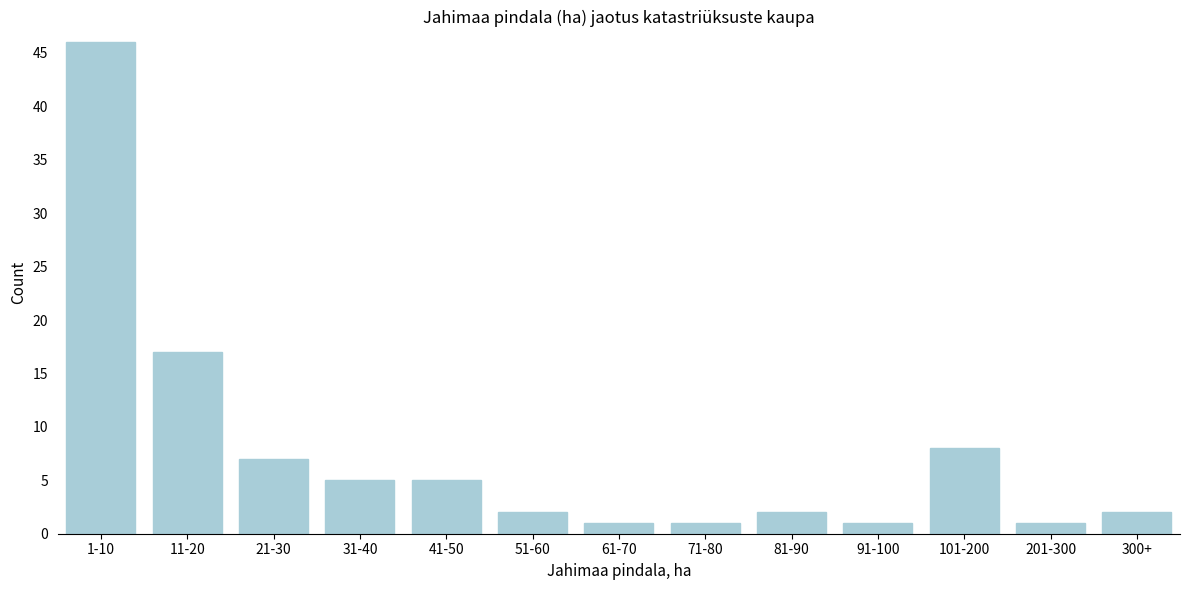

Reading right to left, transcribe all the data shown in this chart.

300+=2	201-300=1	101-200=8	91-100=1	81-90=2	71-80=1	61-70=1	51-60=2	41-50=5	31-40=5	21-30=7	11-20=17	1-10=46